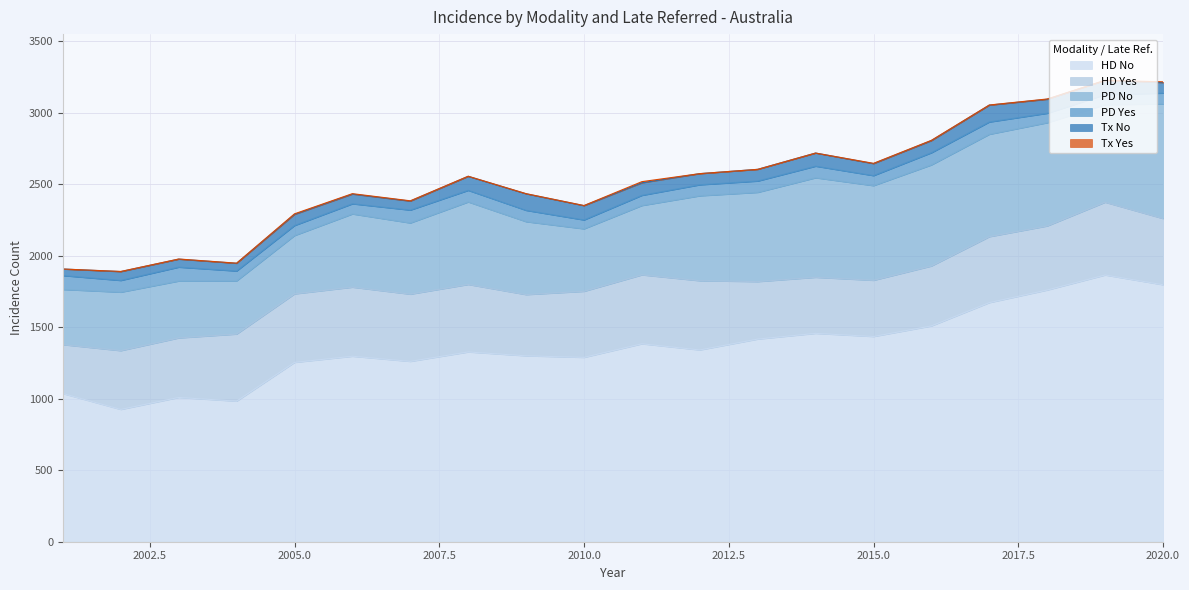

What is the total value across all series at 2015?

2646